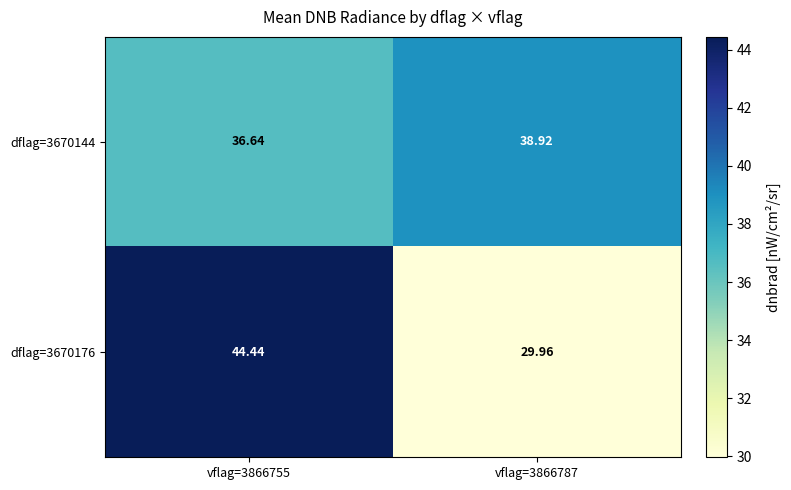

What is the minimum value shown in the chart?

30.0